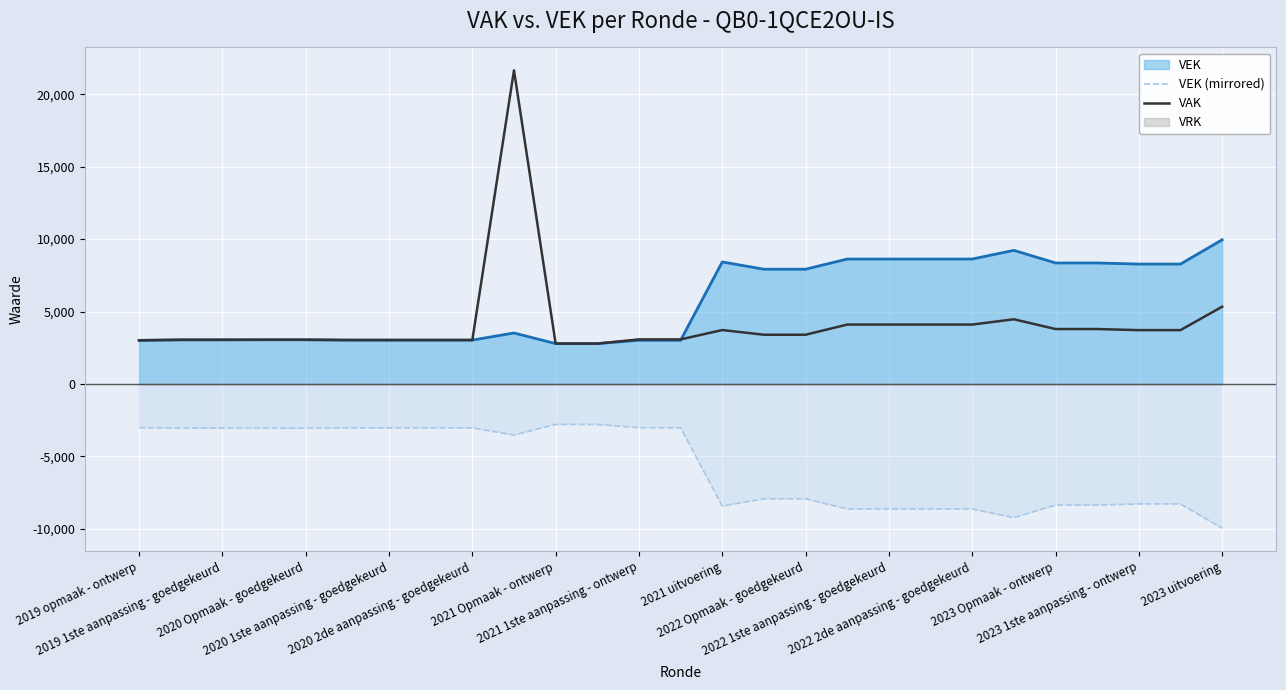

What is the maximum value shown in the chart?

21645